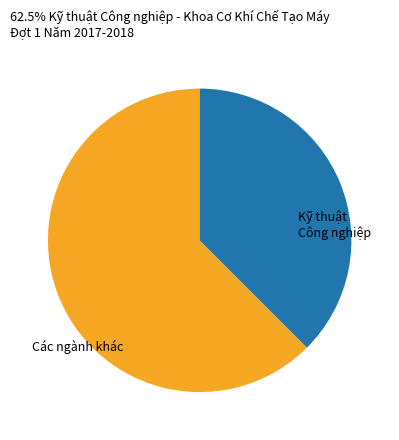

Which category has the biggest portion of the pie?

Các ngành khác